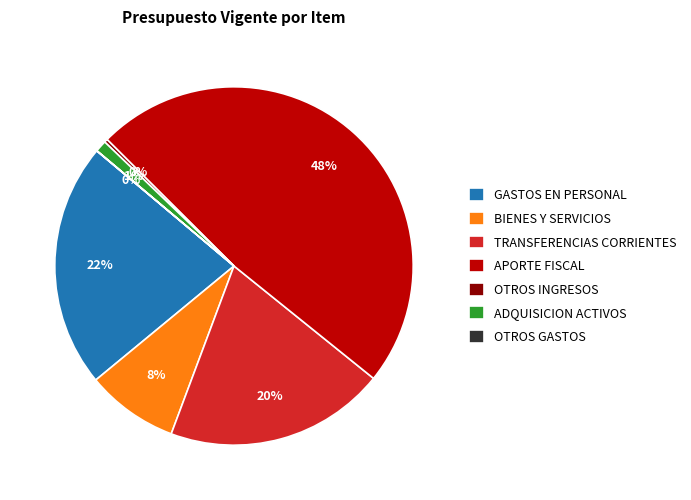

Do APORTE FISCAL and ADQUISICION ACTIVOS together represent more than half of the pie?

No